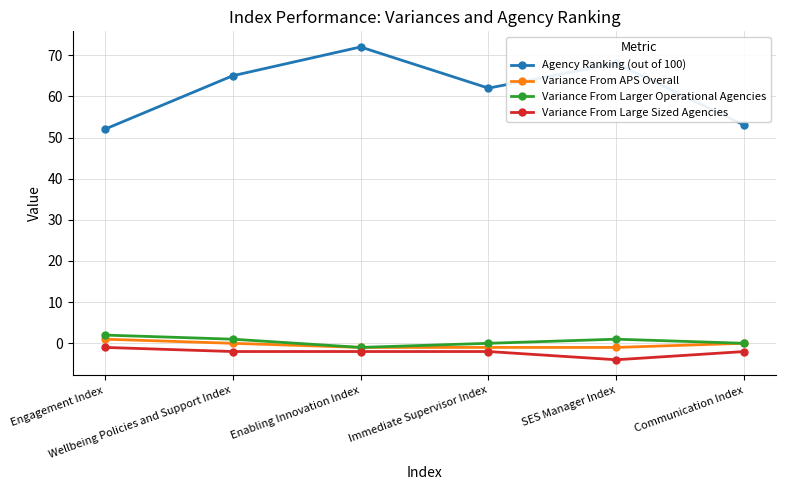

Which label corresponds to the smallest value in the chart?

SES Manager Index